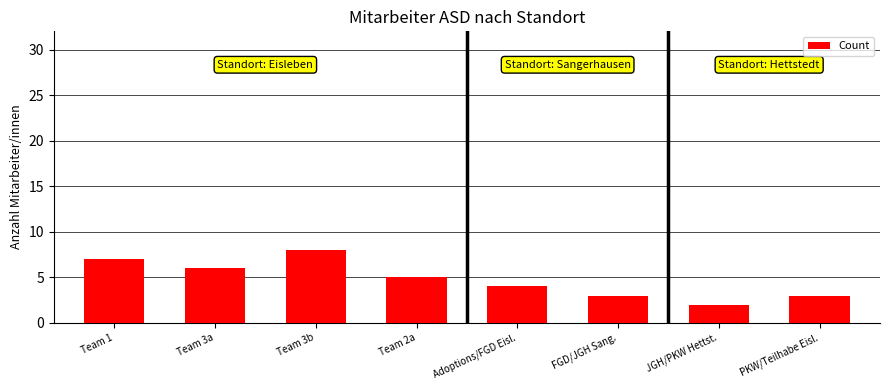

Are the bars grouped side by side (vs. stacked)?

No